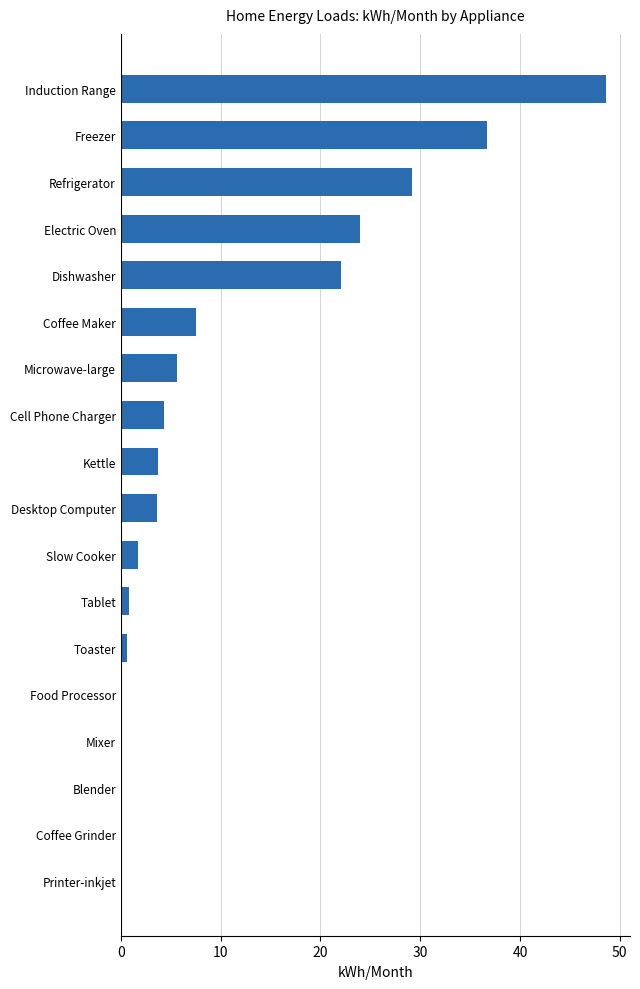

Count the number of data series in this chart.

1